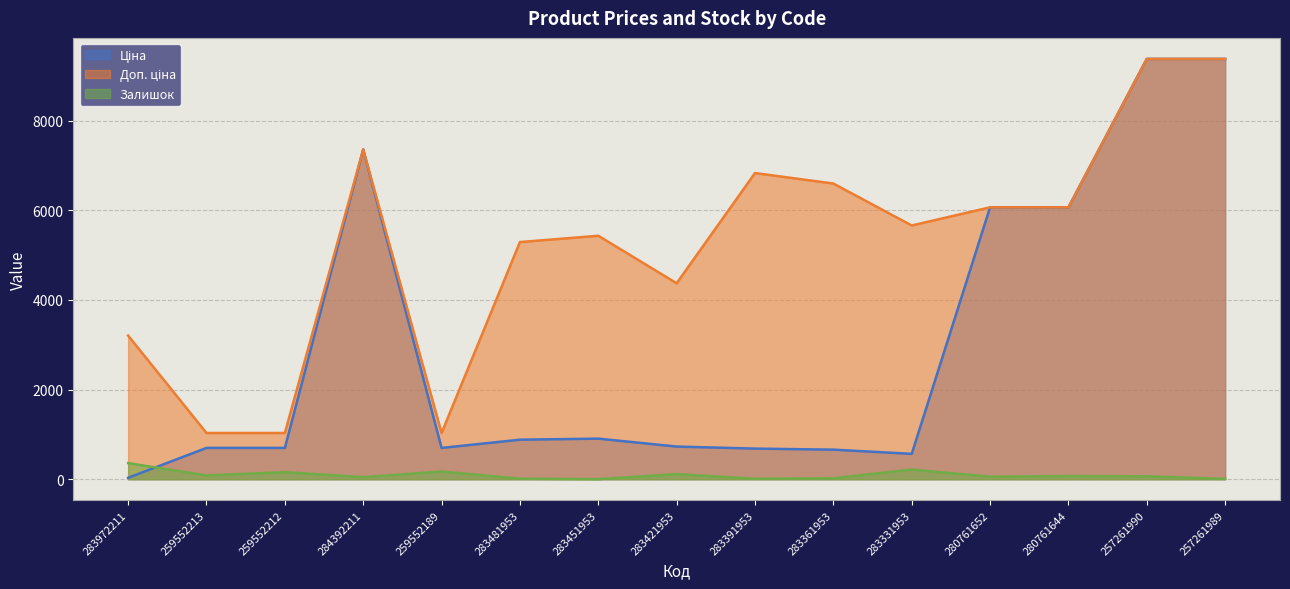

How many intersections are there between Ціна and Залишок?

1